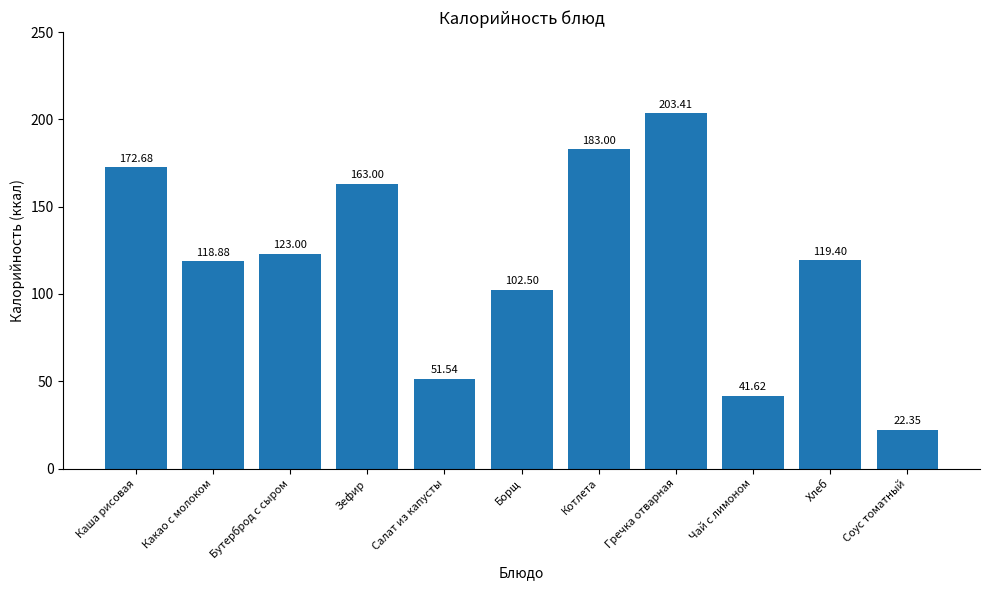

How many bars are there in total?

11